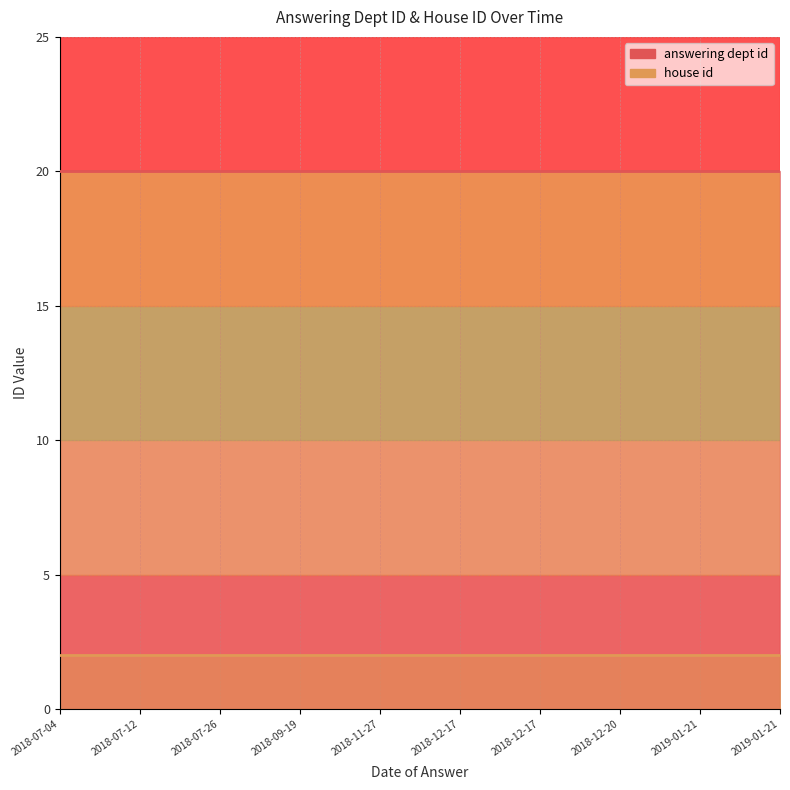

Is the value of house id at 2018-07-04 greater than the value of answering dept id at 2018-07-04?

No